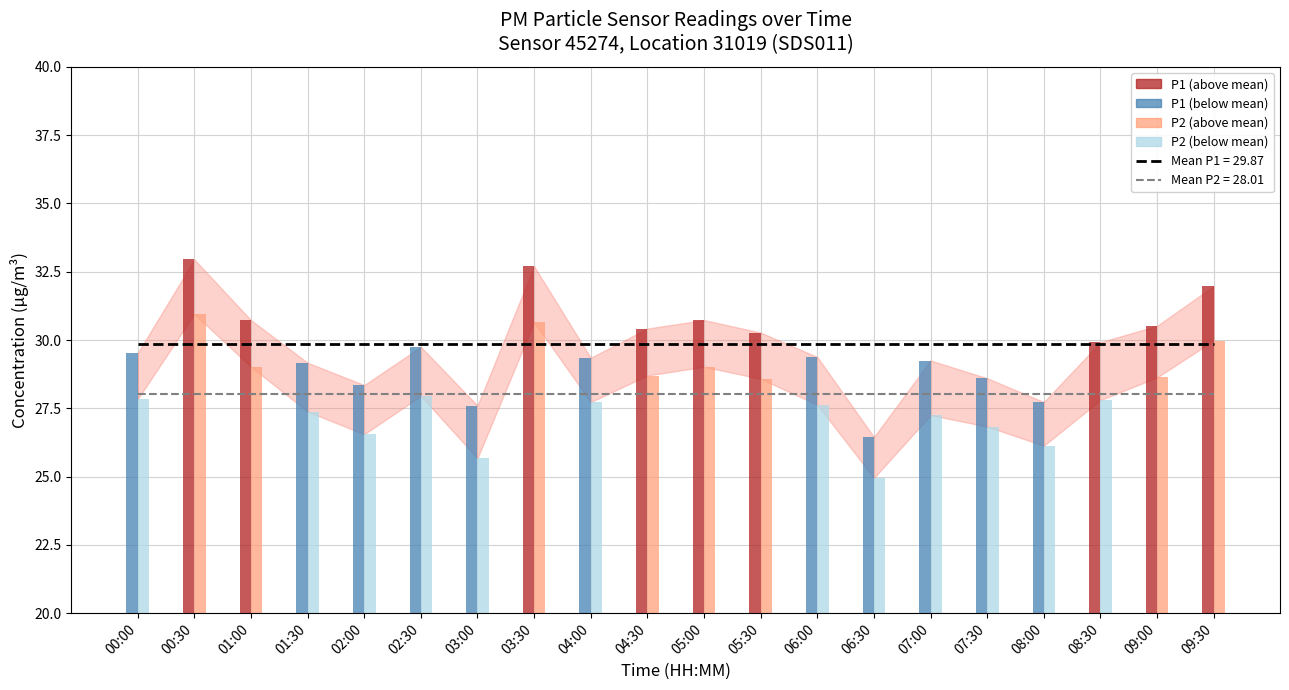

Is it true that Mean P2 (28.01 µg/m³) equals 6.5 at 02:30?

False